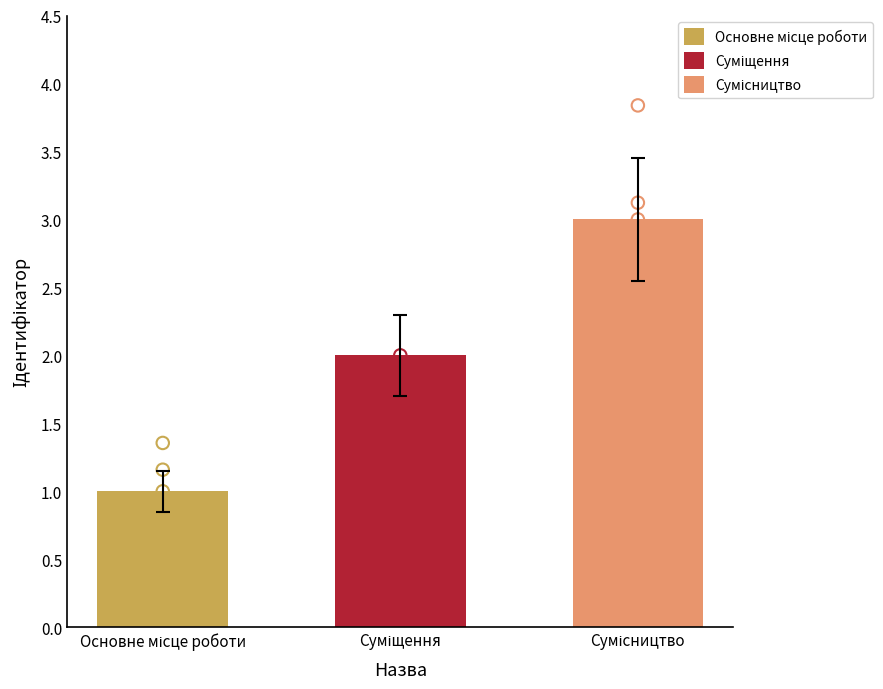

Between Сумісництво and Суміщення, which is larger?

Сумісництво